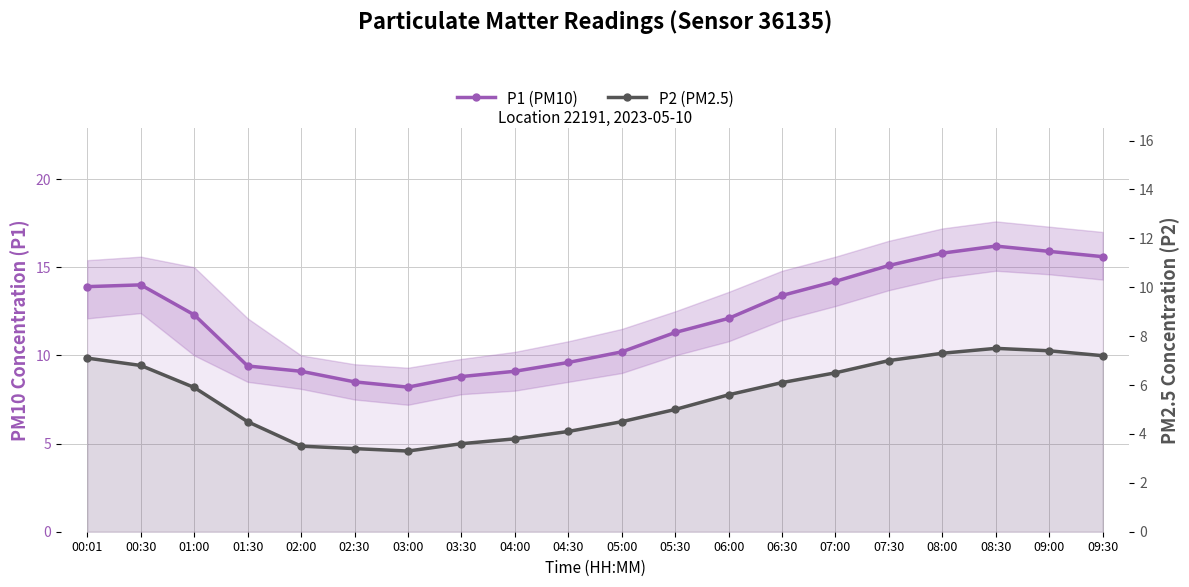

Reading left to right, list all the values displayed in this chart.

P1 (PM10): 13.9	14.0	12.3	9.4	9.1	8.5	8.2	8.8	9.1	9.6	10.2	11.3	12.1	13.4	14.2	15.1	15.8	16.2	15.9	15.6
P2 (PM2.5): 7.1	6.8	5.9	4.5	3.5	3.4	3.3	3.6	3.8	4.1	4.5	5.0	5.6	6.1	6.5	7.0	7.3	7.5	7.4	7.2